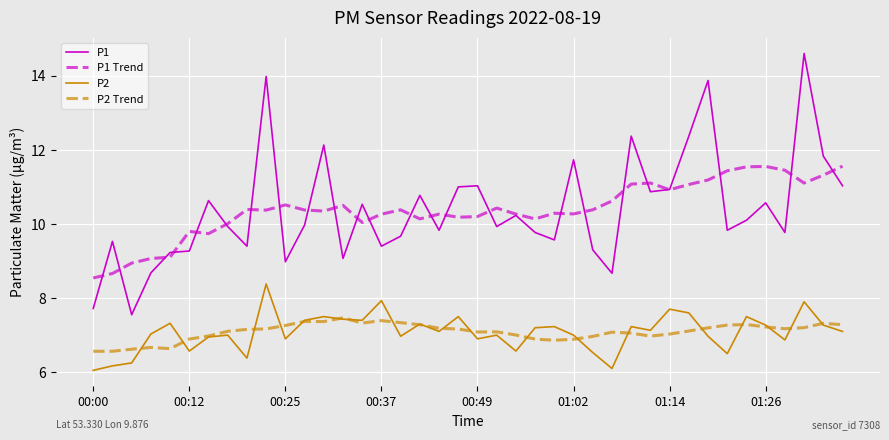

What are all the series names shown in the legend?

P1, P1 Trend, P2, P2 Trend